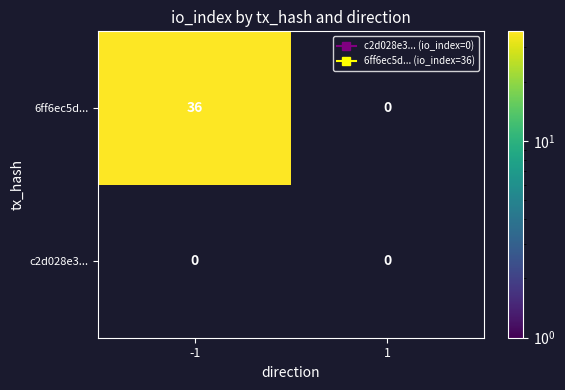

What is the greatest value displayed?

36.0